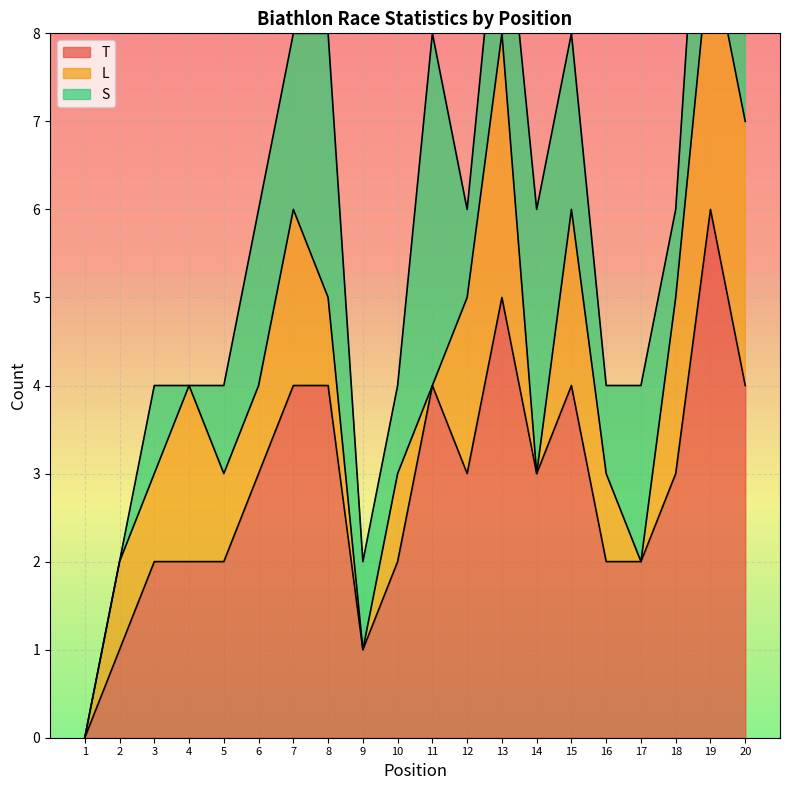

Reading right to left, what are all the values shown in this chart?

T: 4	6	3	2	2	4	3	5	3	4	2	1	4	4	3	2	2	2	1	0
L: 3	3	2	0	1	2	0	3	2	0	1	0	1	2	1	1	2	1	1	0
S: 1	3	1	2	1	2	3	2	1	4	1	1	3	2	2	1	0	1	0	0